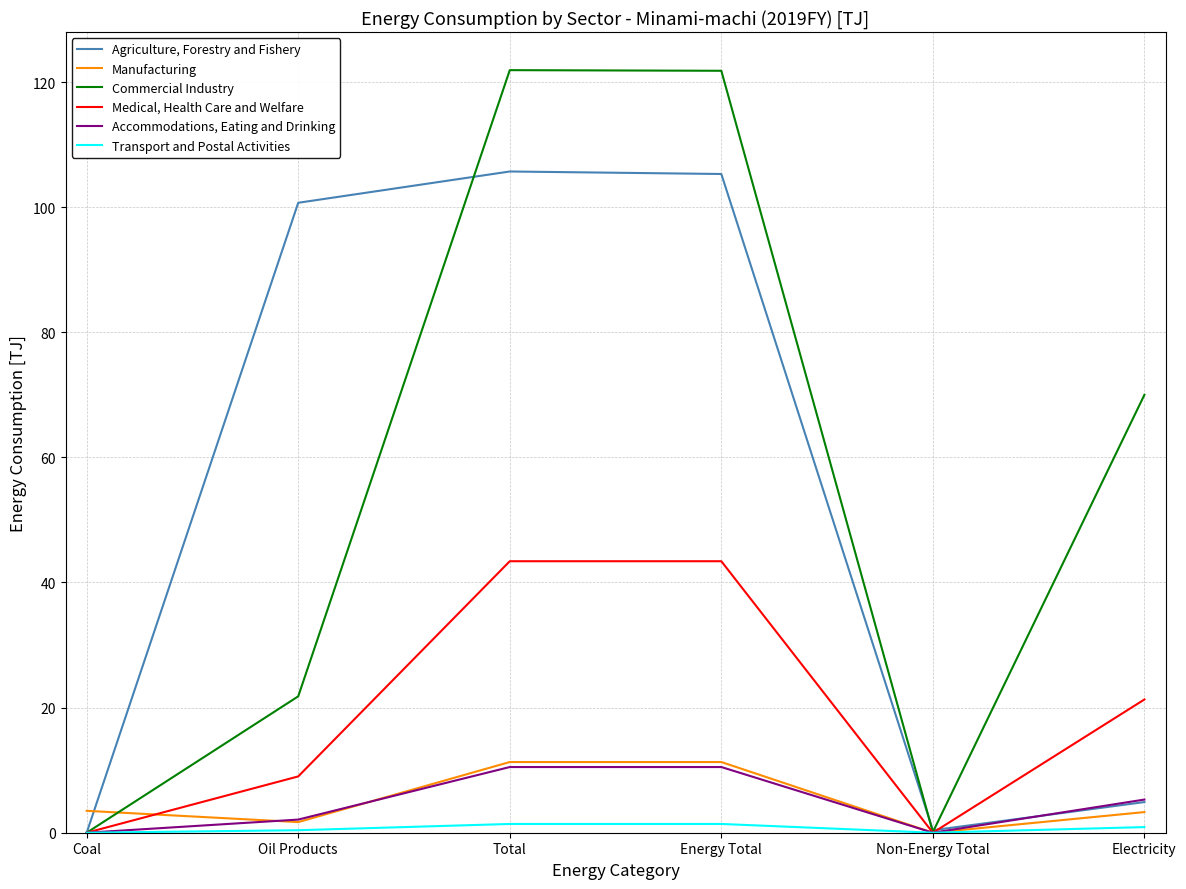

At which category does Manufacturing reach its first local valley?

Oil Products